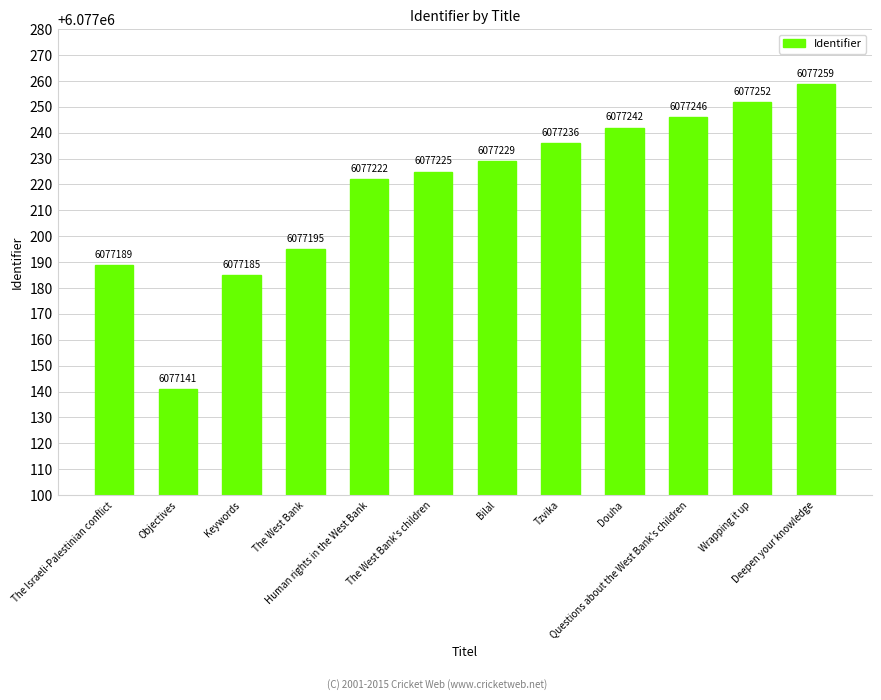

What is the difference between the values at The Israeli-Palestinian conflict and Deepen your knowledge?

70